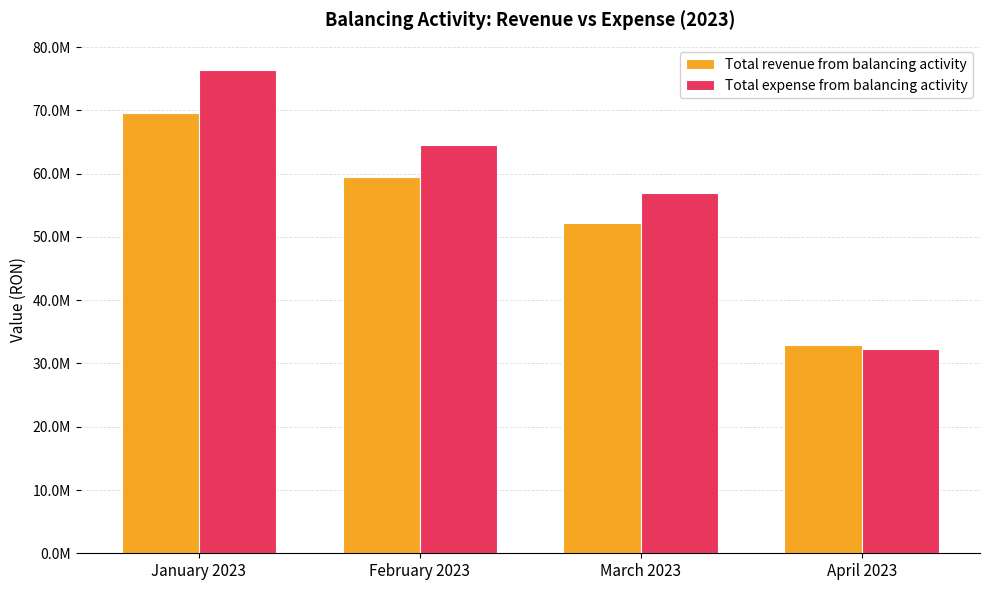

Which series changed the most between February 2023 and March 2023?

Total expense from balancing activity